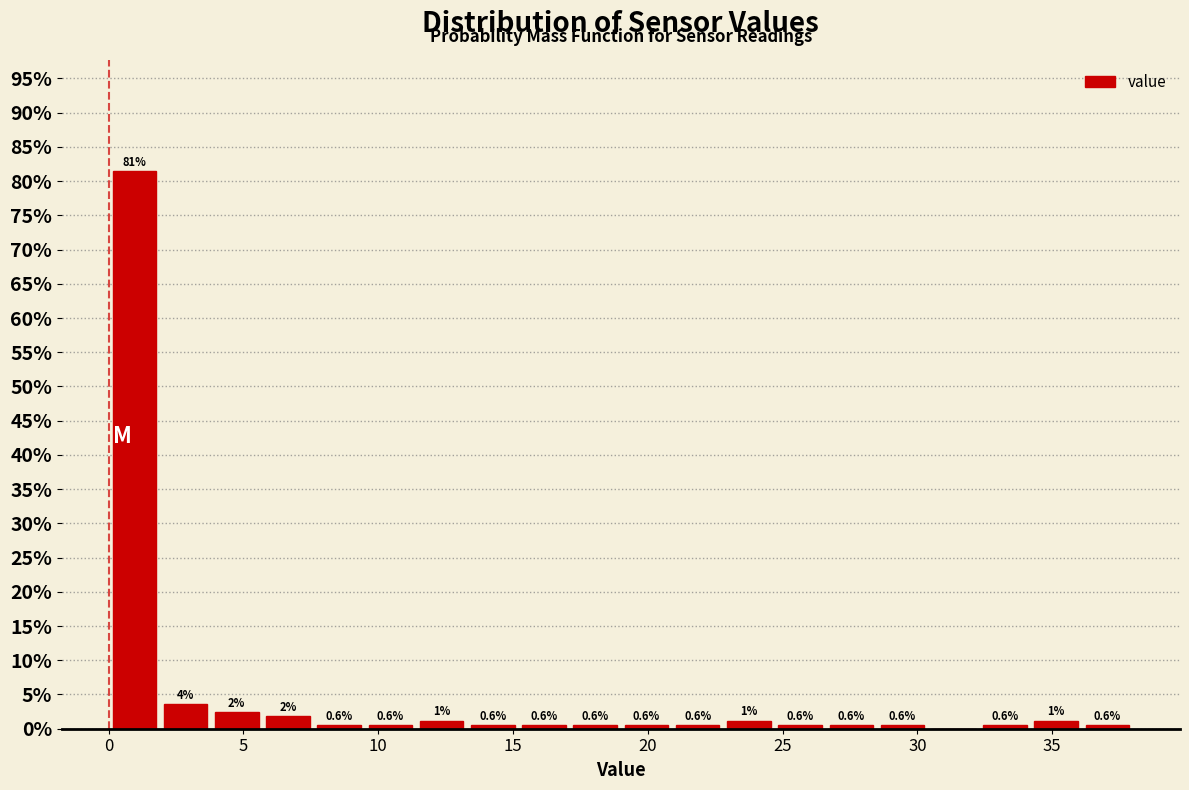

Read against the x-axis, roughly where is the centre of the tallest bar?

1.0